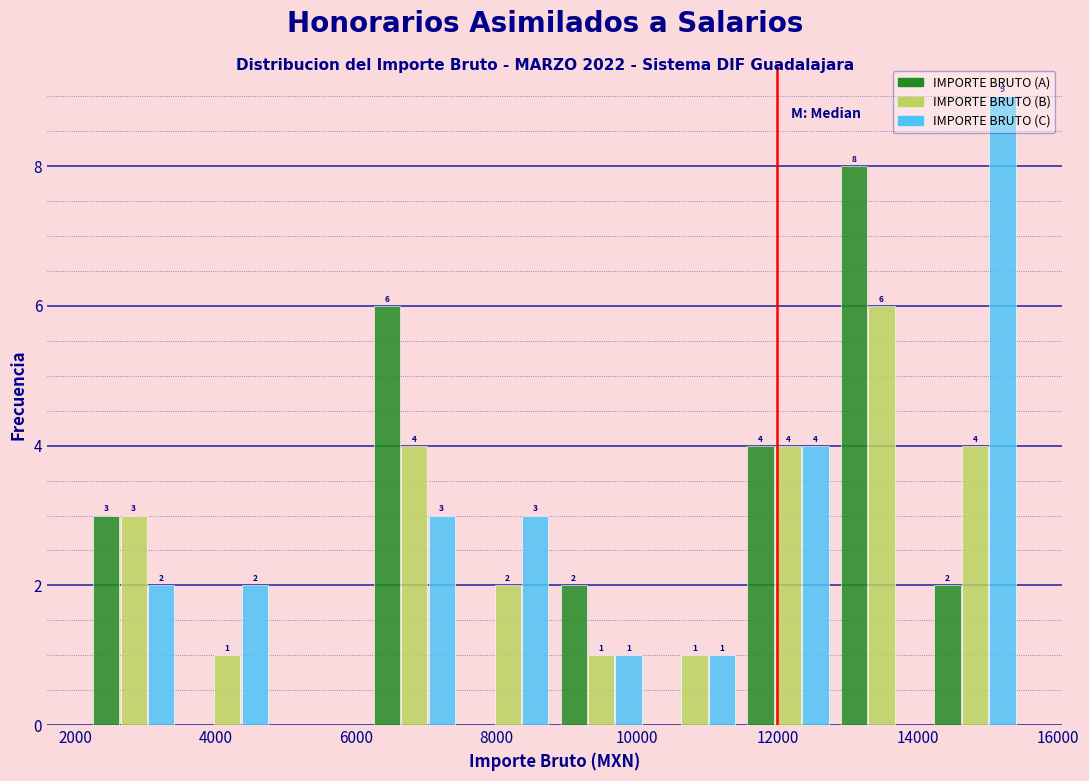

In the IMPORTE BRUTO (A) series, which range on the x-axis has the tallest bar?

12800 to 14200